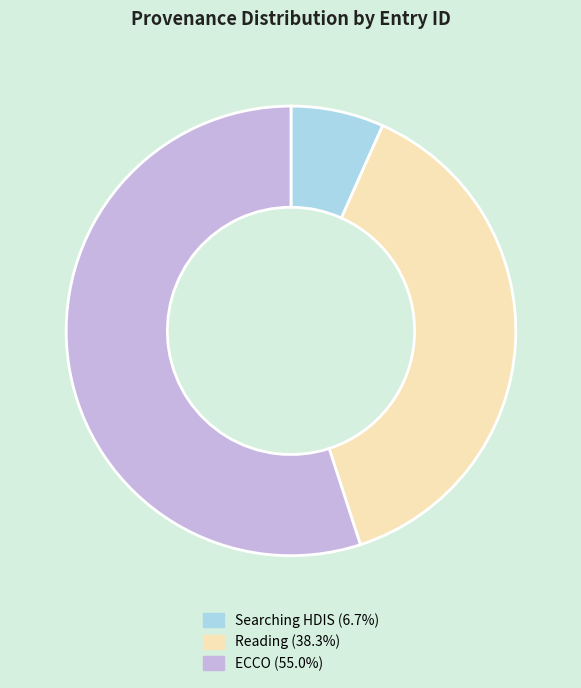

Do Reading (38.3%) and Searching HDIS (6.7%) together represent more than half of the pie?

No